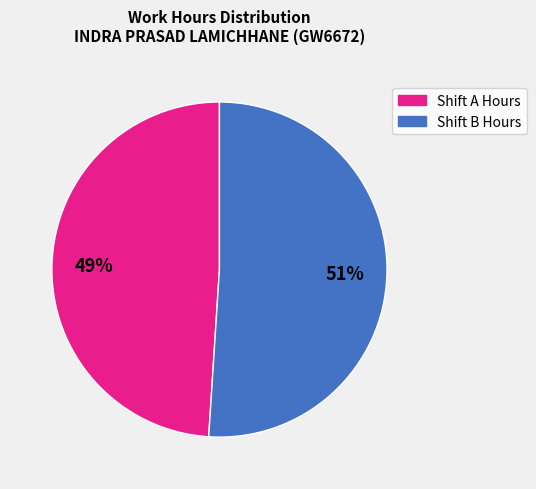

Is there any slice that represents more than half of the pie?

Yes